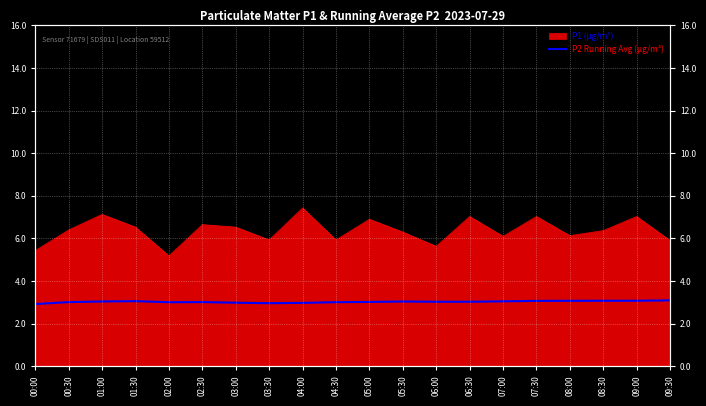

Reading right to left, what are all the values shown in this chart?

09:30=3.1	09:00=3.1	08:30=3.1	08:00=3.1	07:30=3.1	07:00=3.0	06:30=3.0	06:00=3.0	05:30=3.0	05:00=3.0	04:30=3.0	04:00=3.0	03:30=3.0	03:00=3.0	02:30=3.0	02:00=3.0	01:30=3.1	01:00=3.0	00:30=3.0	00:00=2.9